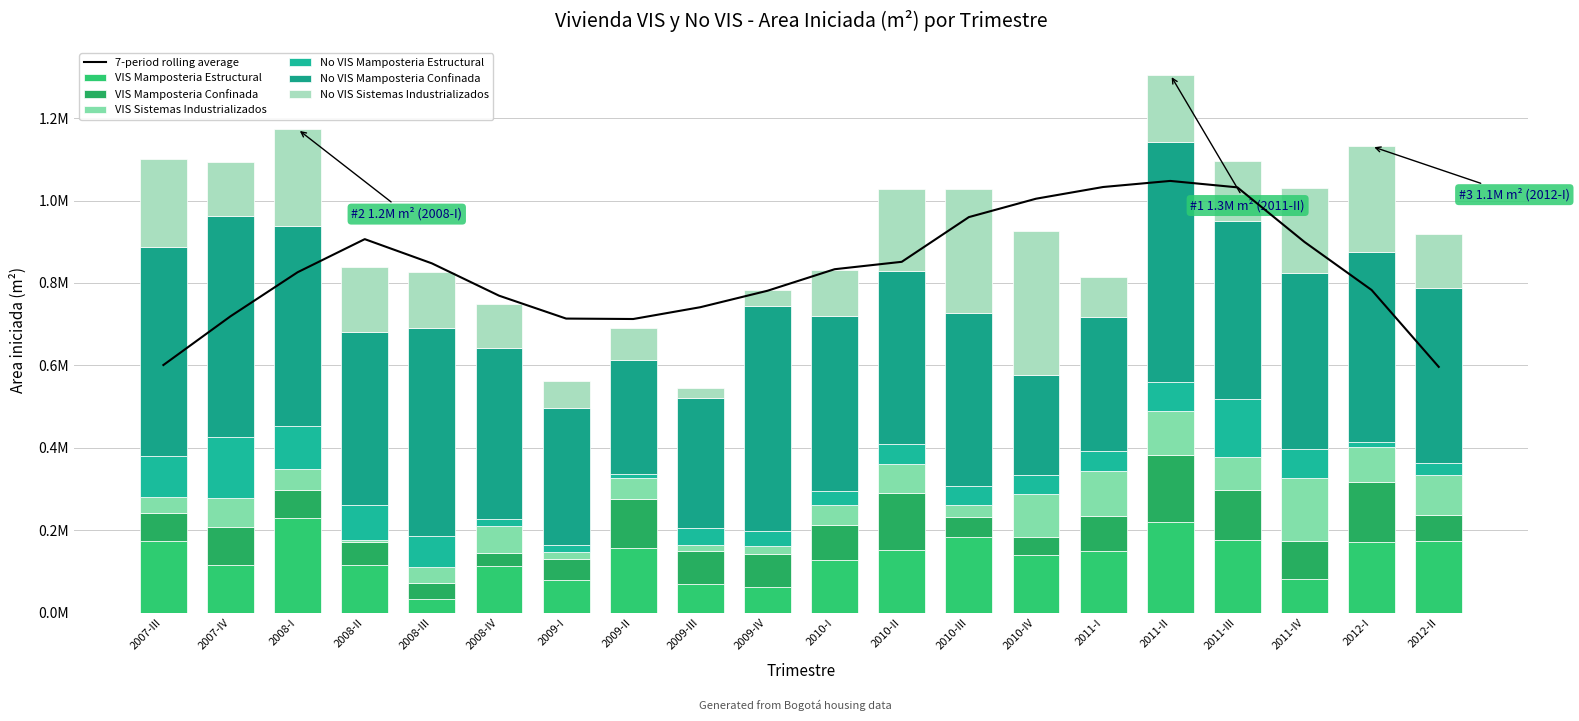

Between 2010-II and 2011-I, which is larger?

2010-II